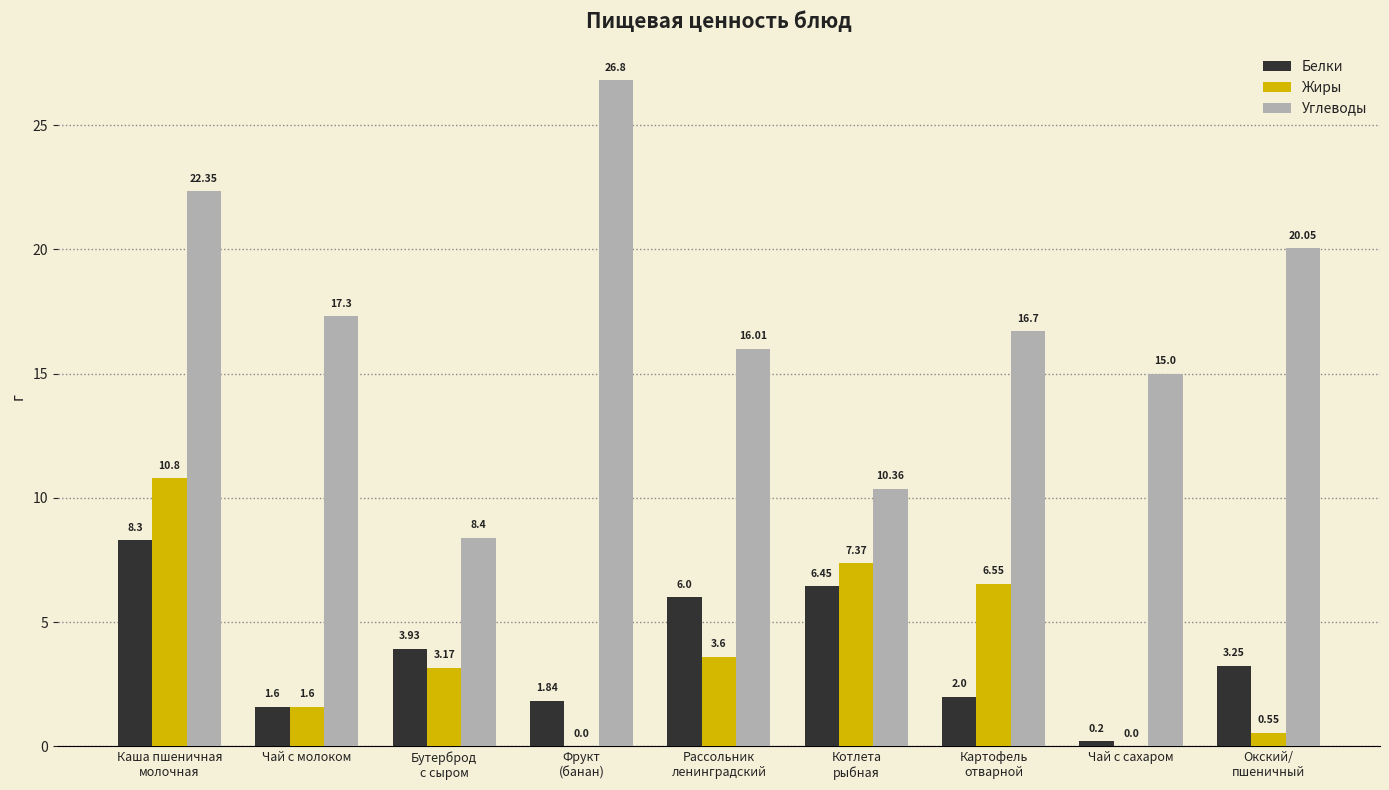

Is the value of Жиры at Чай с сахаром greater than the value of Углеводы at Чай с молоком?

No